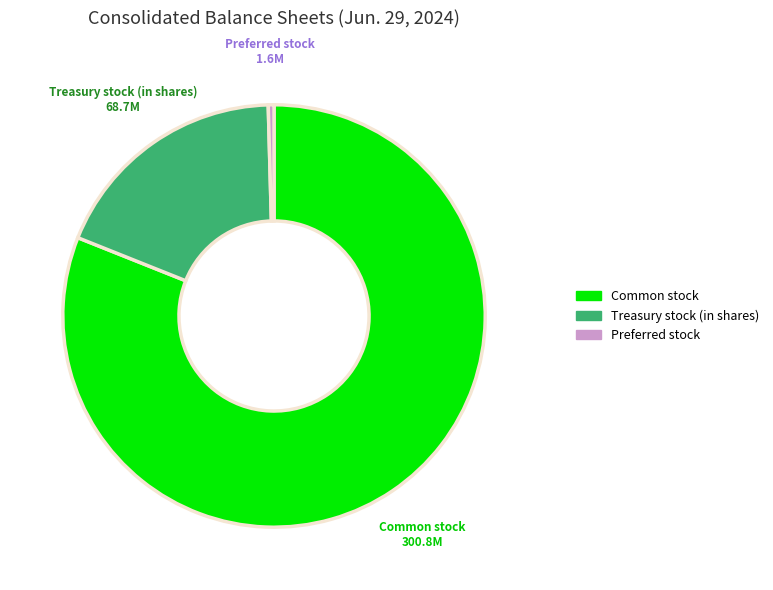

Is there a majority slice in this chart?

Yes